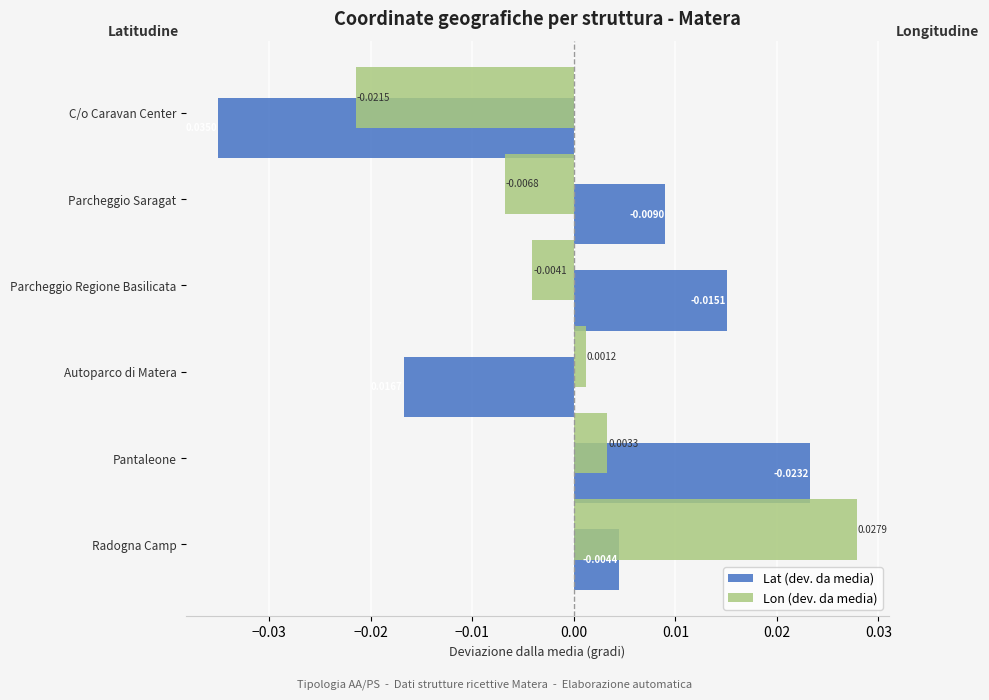

Rank the categories by Lat (dev. da media) value from lowest to highest.

C/o Caravan Center, Autoparco di Matera, Radogna Camp, Parcheggio Saragat, Parcheggio Regione Basilicata, Pantaleone